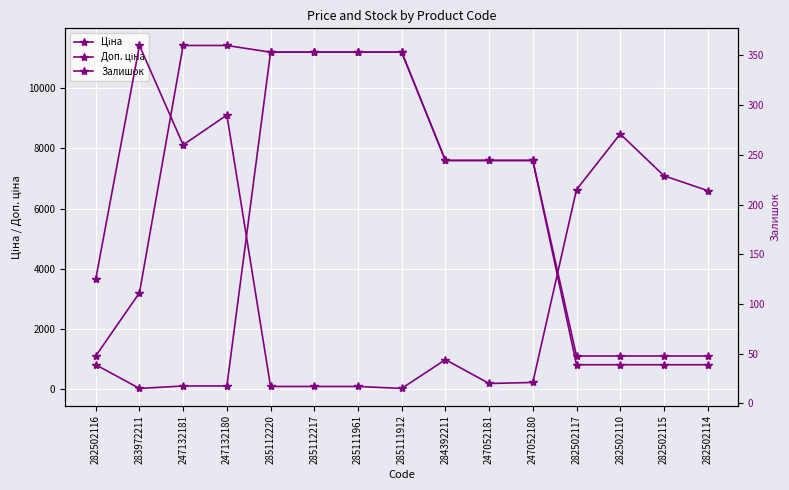

What is the sum of all Залишок values?

2115.0